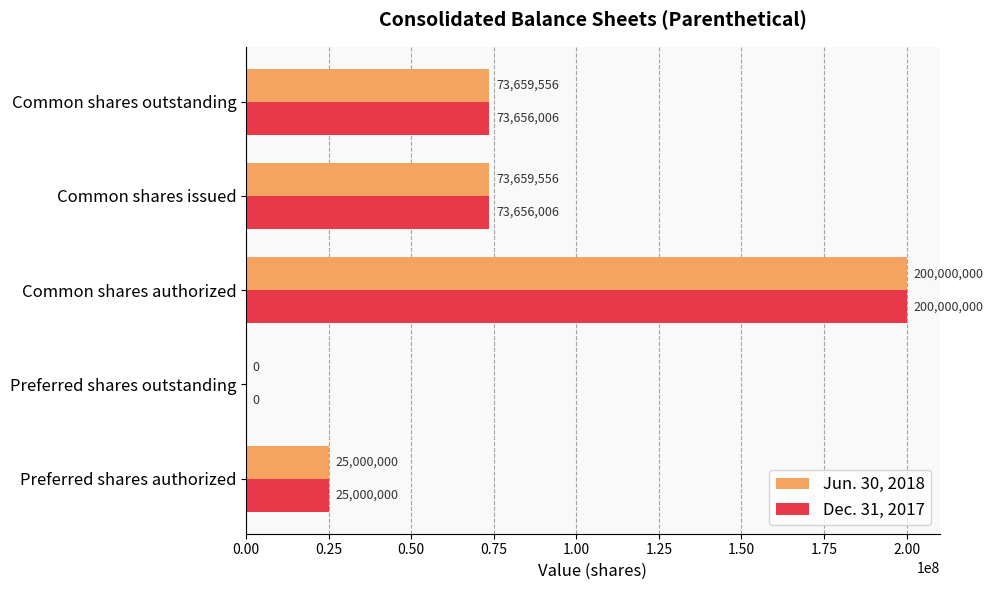

What is the approximate value of Jun. 30, 2018 at Common shares outstanding?

73659556